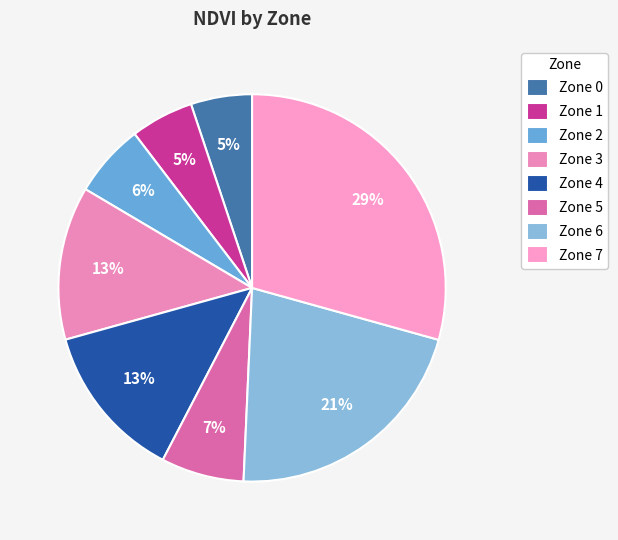

To the nearest percent, what percentage of the pie is Zone 2?

6%